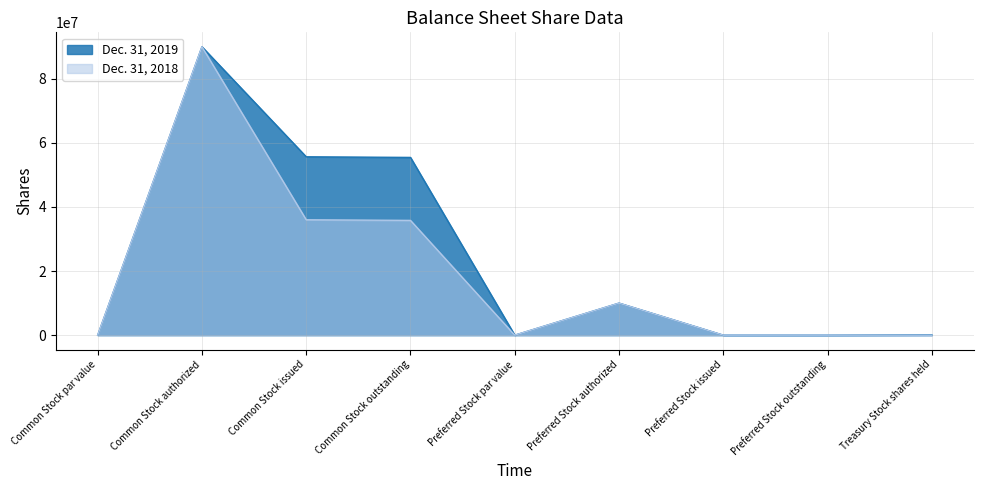

Reading left to right, extract all data points from this chart.

Dec. 31, 2019: Common Stock par value=0	Common Stock authorized=90000000	Common Stock issued=55663191	Common Stock outstanding=55466999	Preferred Stock par value=0	Preferred Stock authorized=10000000	Preferred Stock issued=0	Preferred Stock outstanding=0	Treasury Stock shares held=100000
Dec. 31, 2018: Common Stock par value=0	Common Stock authorized=90000000	Common Stock issued=36013000	Common Stock outstanding=35816808	Preferred Stock par value=0	Preferred Stock authorized=10000000	Preferred Stock issued=0	Preferred Stock outstanding=0	Treasury Stock shares held=0